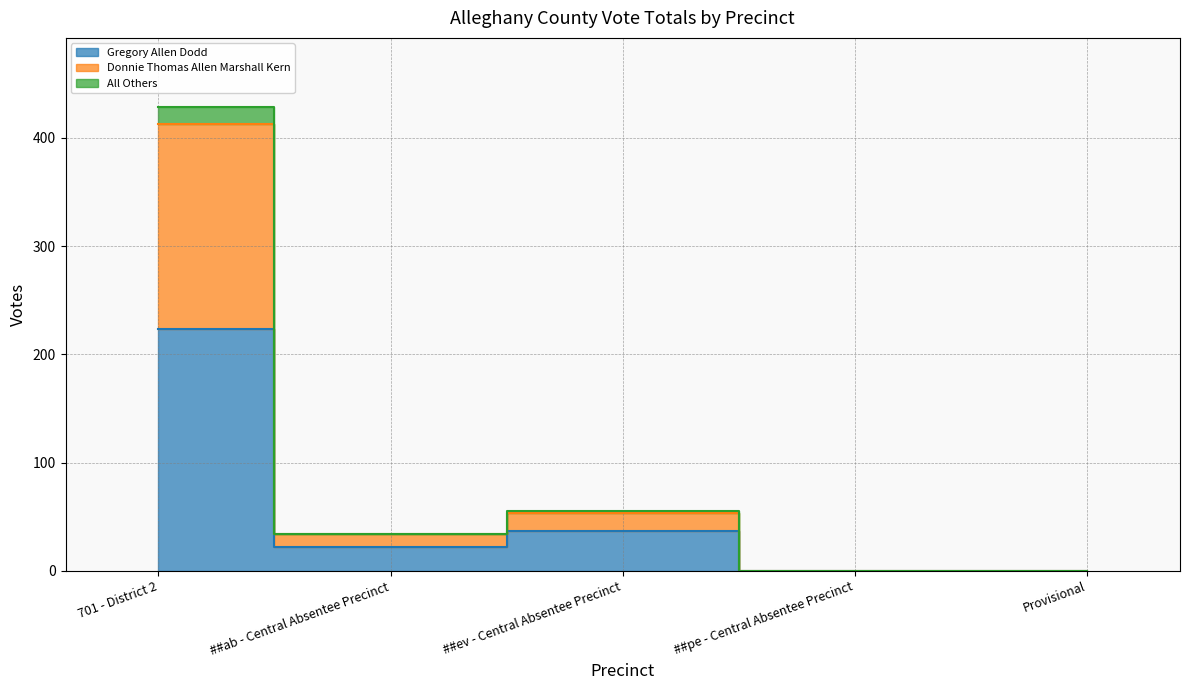

True or false: Donnie Thomas Allen Marshall Kern and Gregory Allen Dodd intersect in this chart.

False